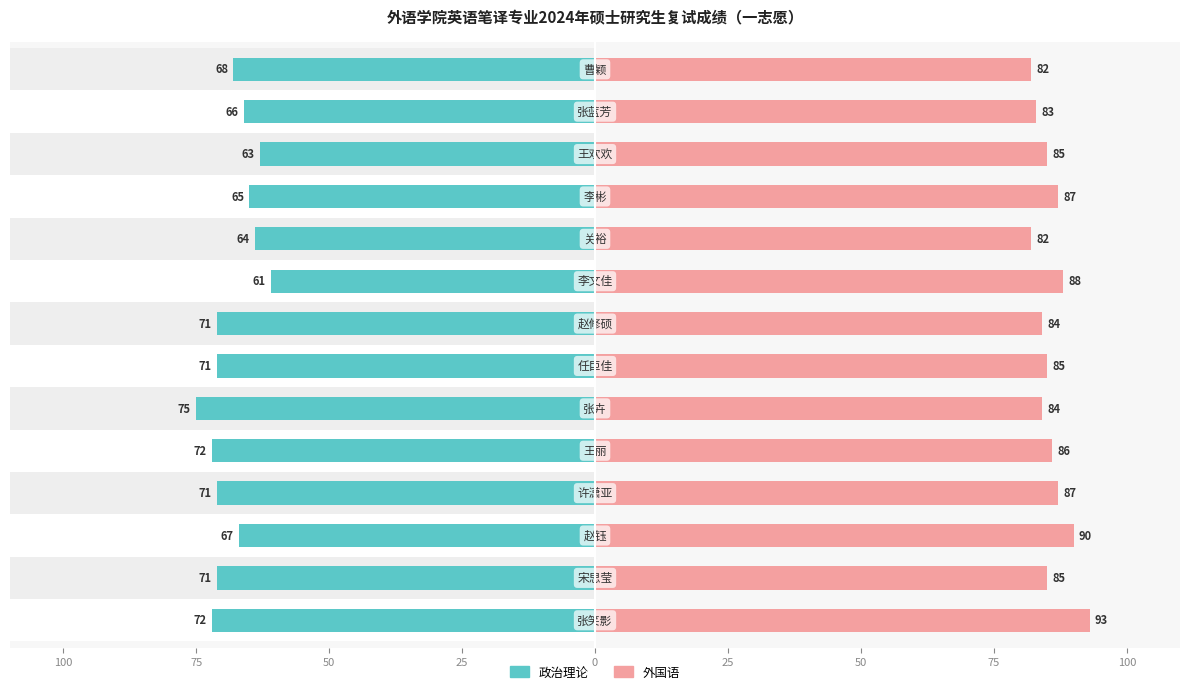

What is the sum of the 外国语 values at 12 and 50?

173